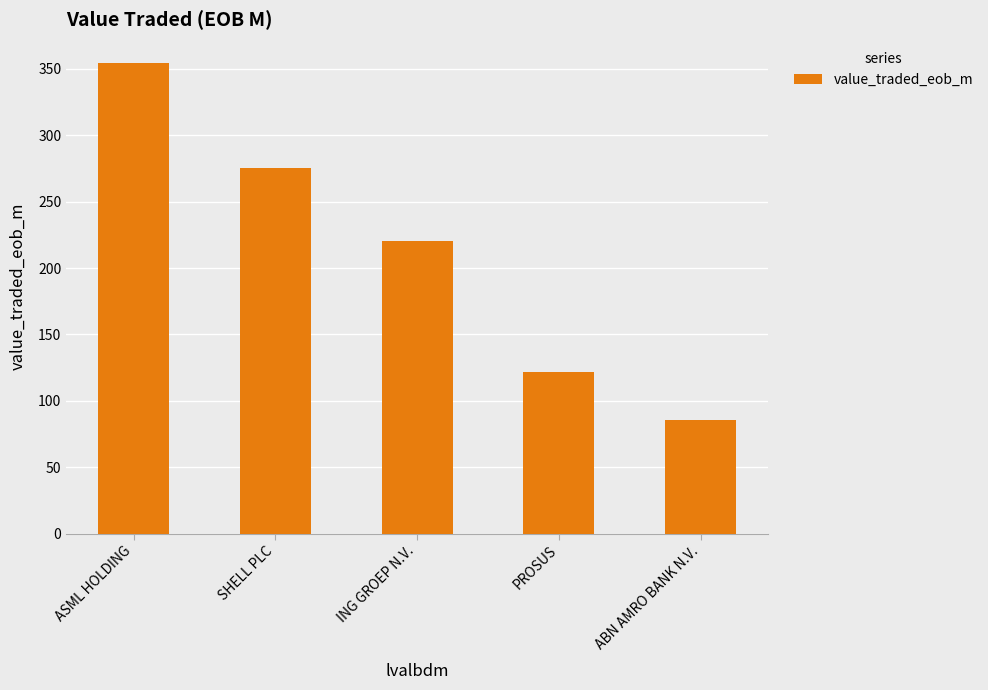

Does the chart contain any negative values?

No